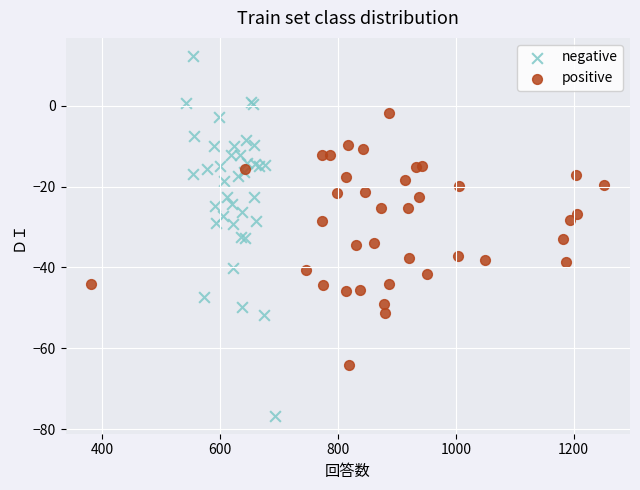

Which series contains the lowest Y value?

negative